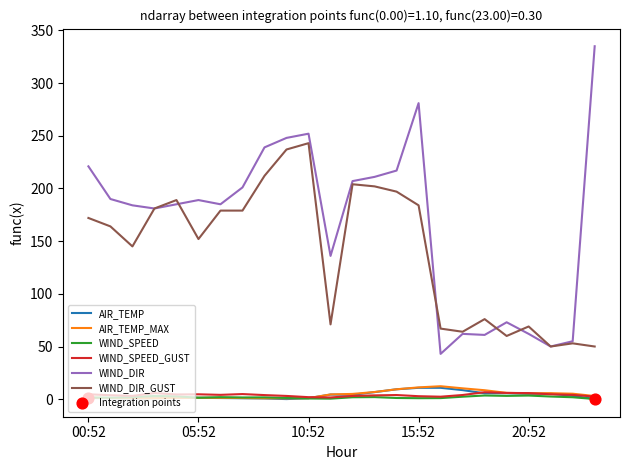

True or false: AIR_TEMP and WIND_DIR cross at least once.

False